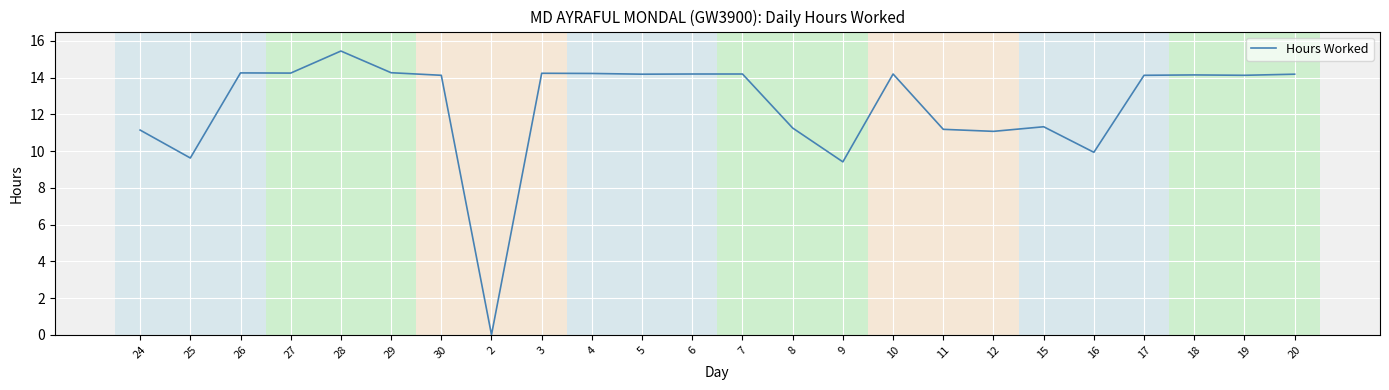

At which category does the chart reach its peak across all series?

28